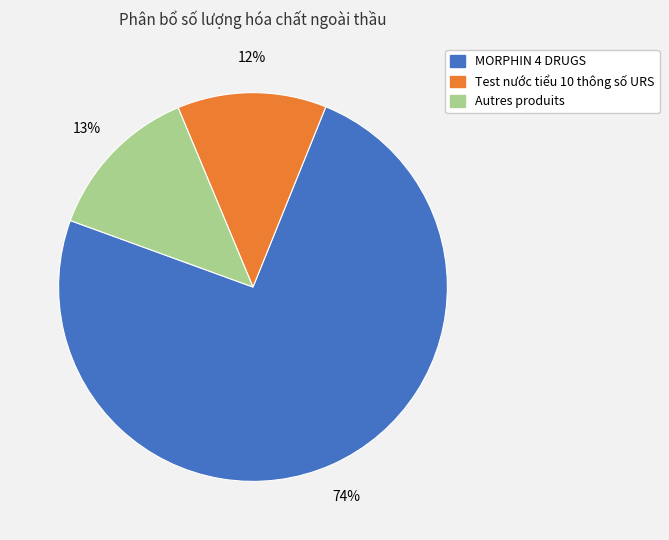

To the nearest percent, what is the average slice percentage?

33%